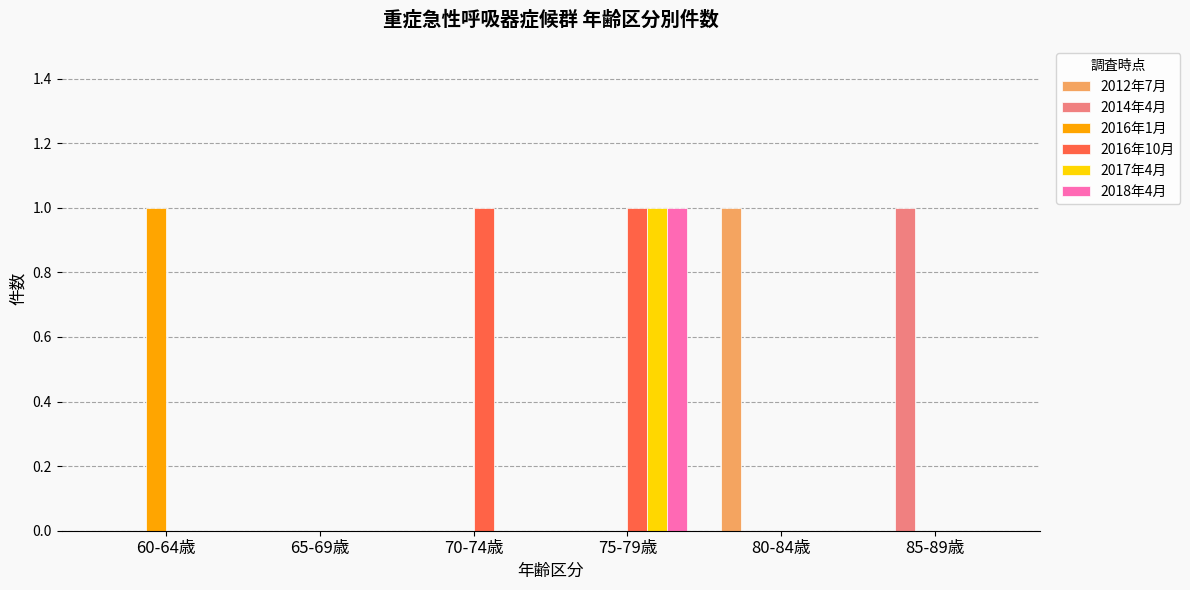

True or false: 2017年4月 has a value of 0 at 80-84歳.

True